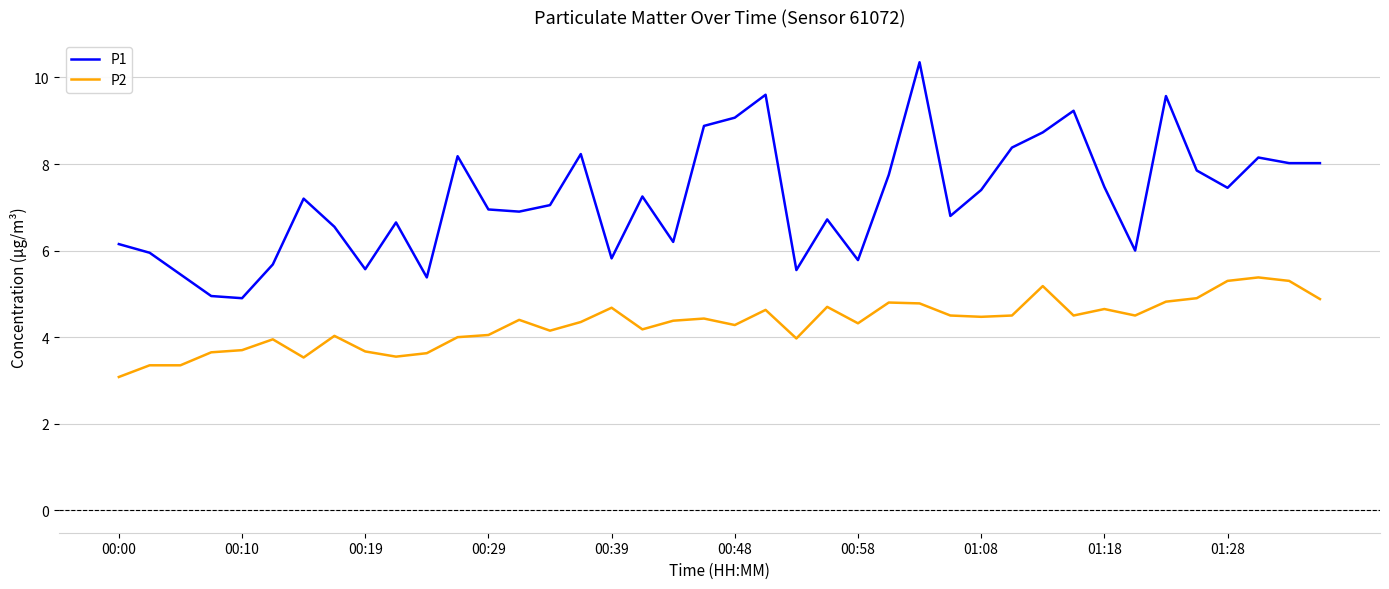

True or false: P1 and P2 cross at least once.

False